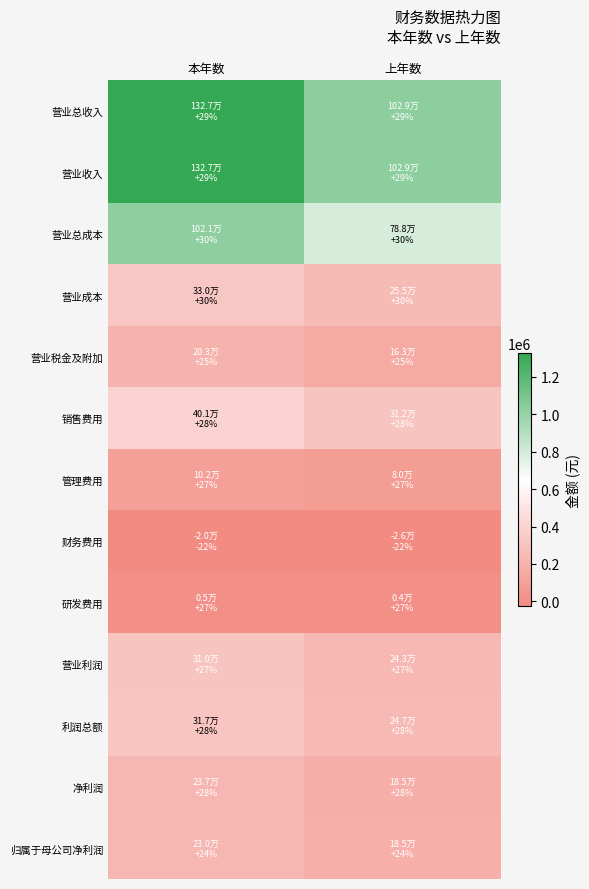

Which series has the largest total across all categories?

营业总收入